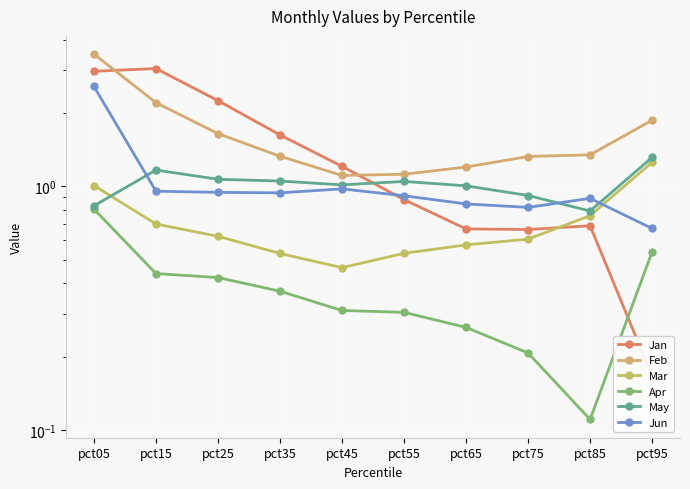

Count the Apr values in the range 0 to 1.

10